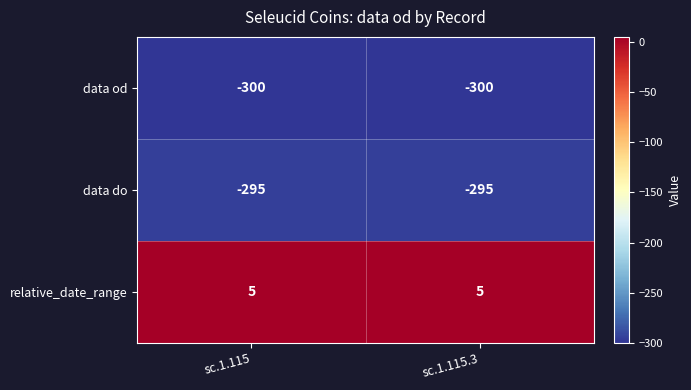

What is the sum of the relative_date_range values at sc.1.115 and sc.1.115.3?

10